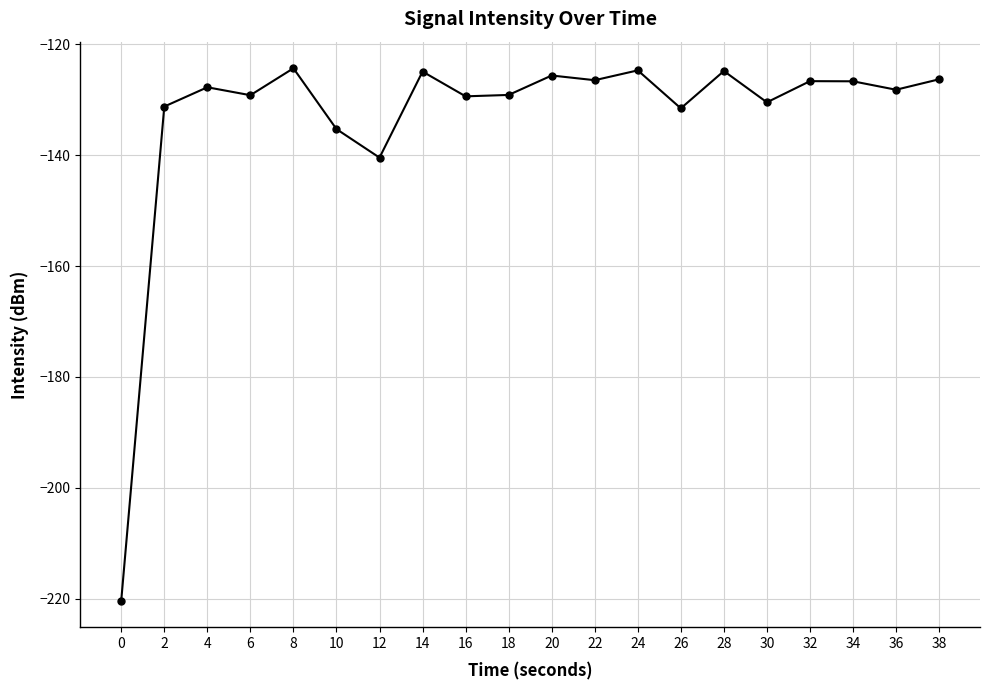

Which has a higher value, 12 or 38?

38